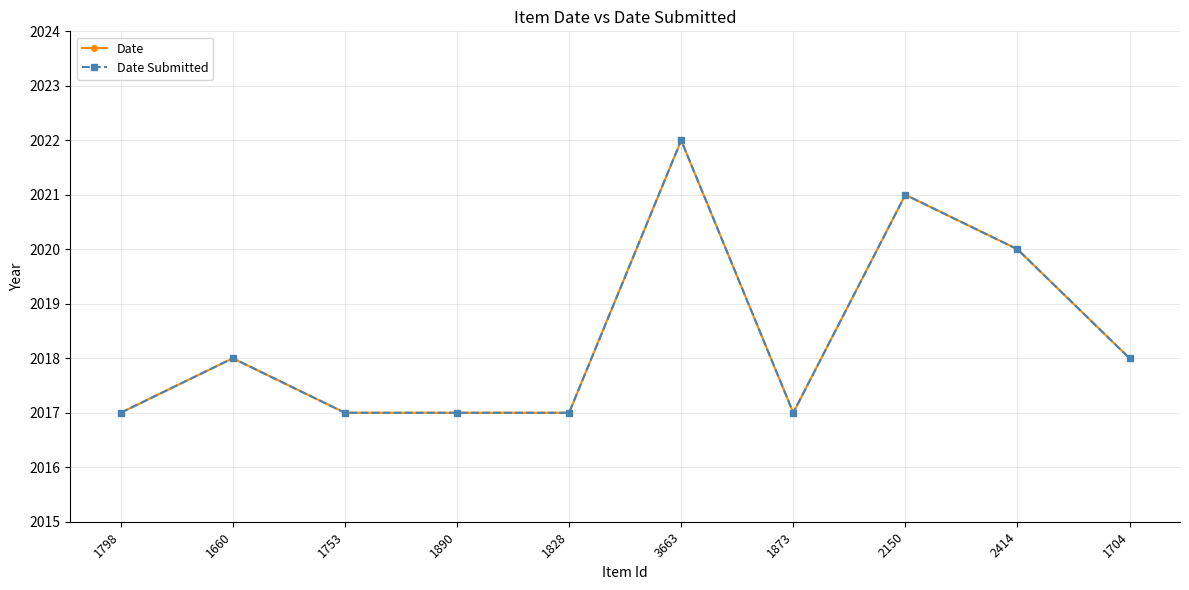

Which series has the widest spread of values?

Date